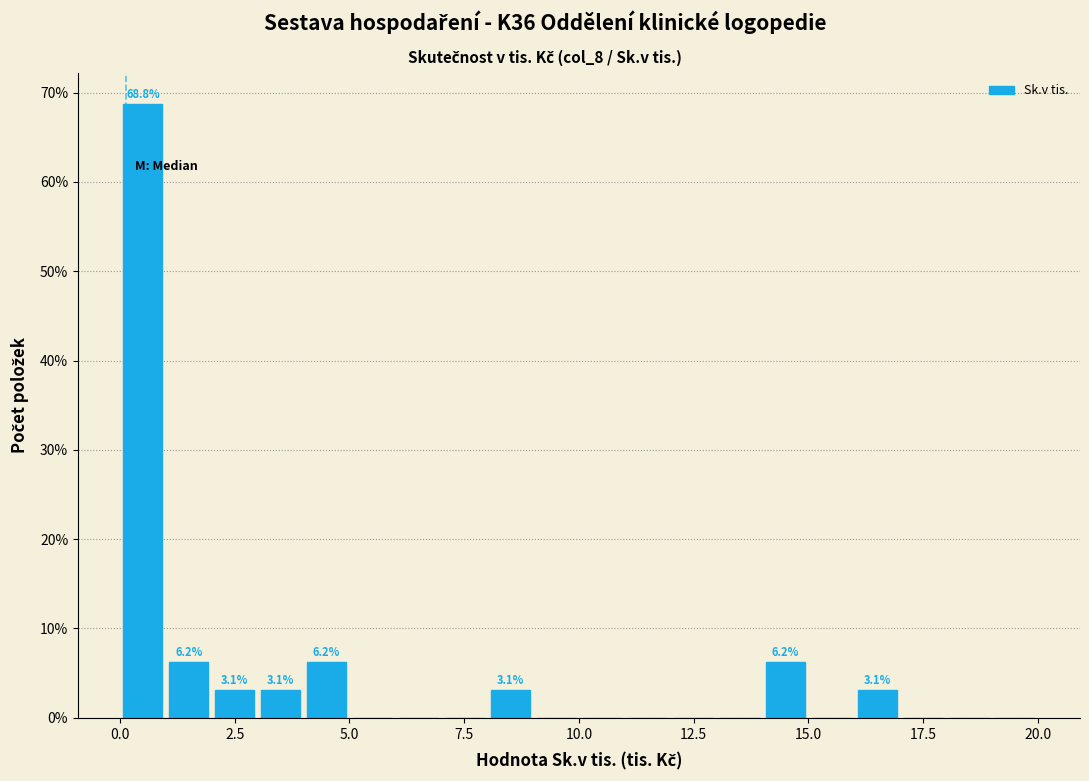

Read against the x-axis, roughly where is the centre of the tallest bar?

0.5